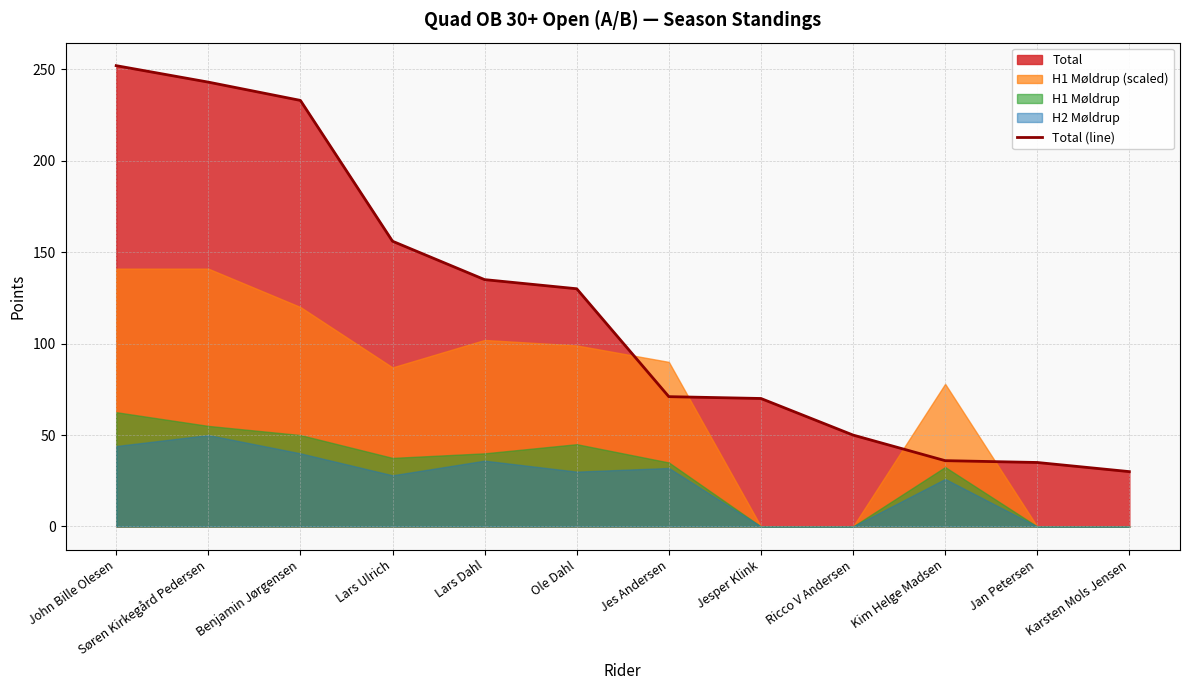

Reading left to right, extract all data points from this chart.

John Bille Olesen=252	Søren Kirkegård Pedersen=243	Benjamin Jørgensen=233	Lars Ulrich=156	Lars Dahl=135	Ole Dahl=130	Jes Andersen=71	Jesper Klink=70	Ricco V Andersen=50	Kim Helge Madsen=36	Jan Petersen=35	Karsten Mols Jensen=30